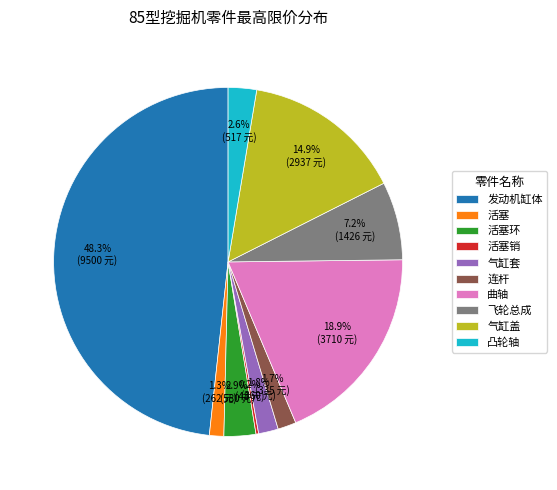

Which has a higher value, 气缸盖 or 曲轴?

曲轴